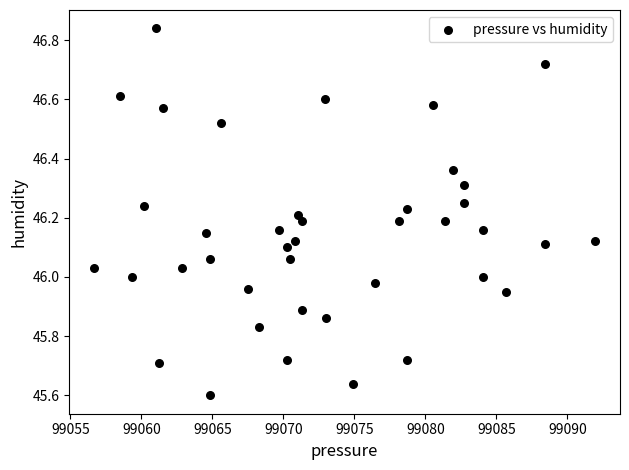

What is the range of Y values (max minus min)?

1.2